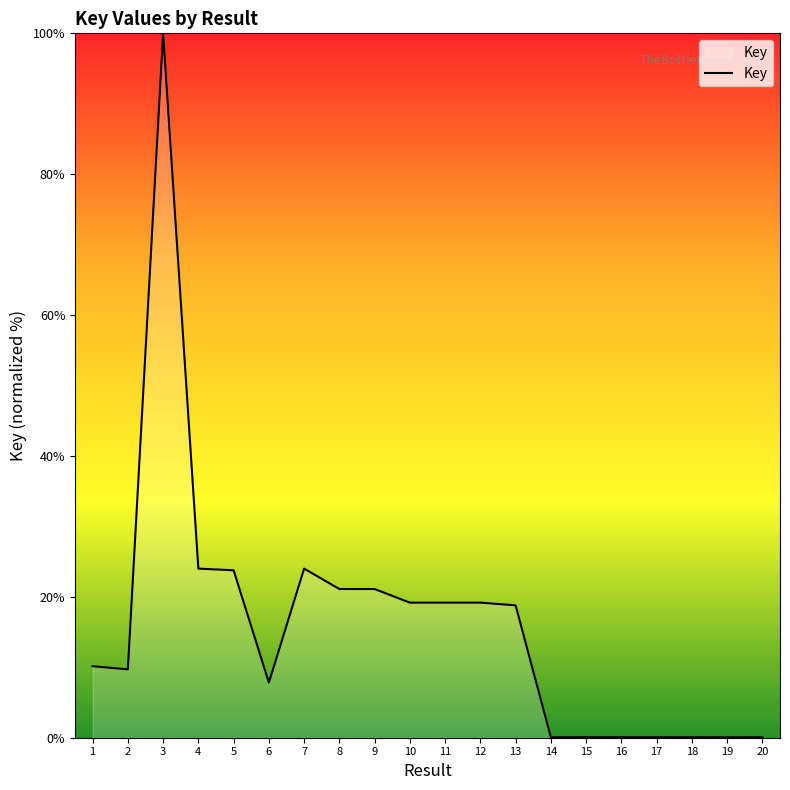

Read the value at 5.

23.8